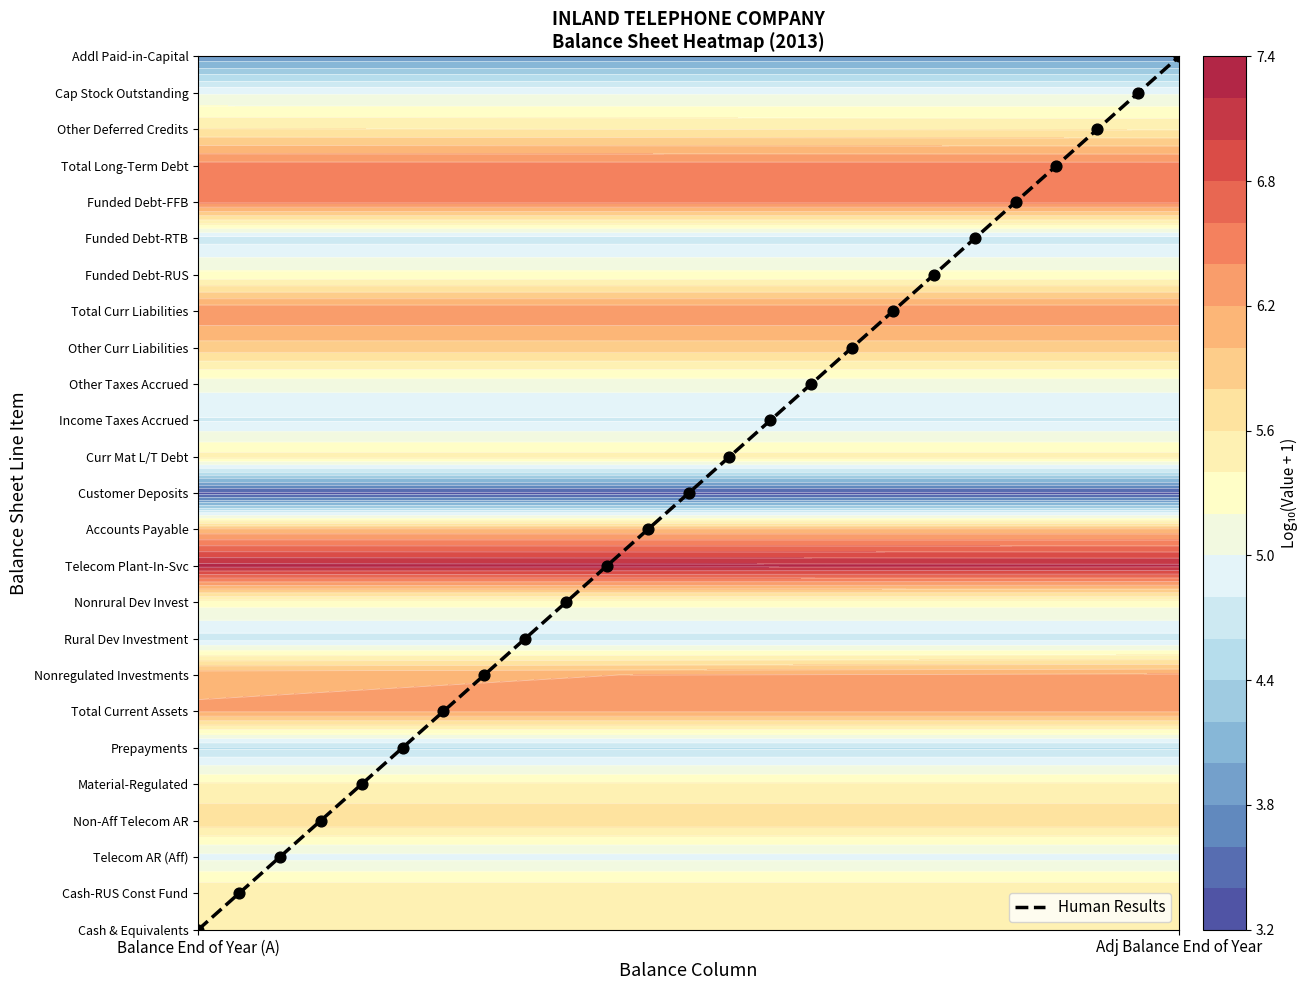

Is it true that the value at 20 is 4?

False